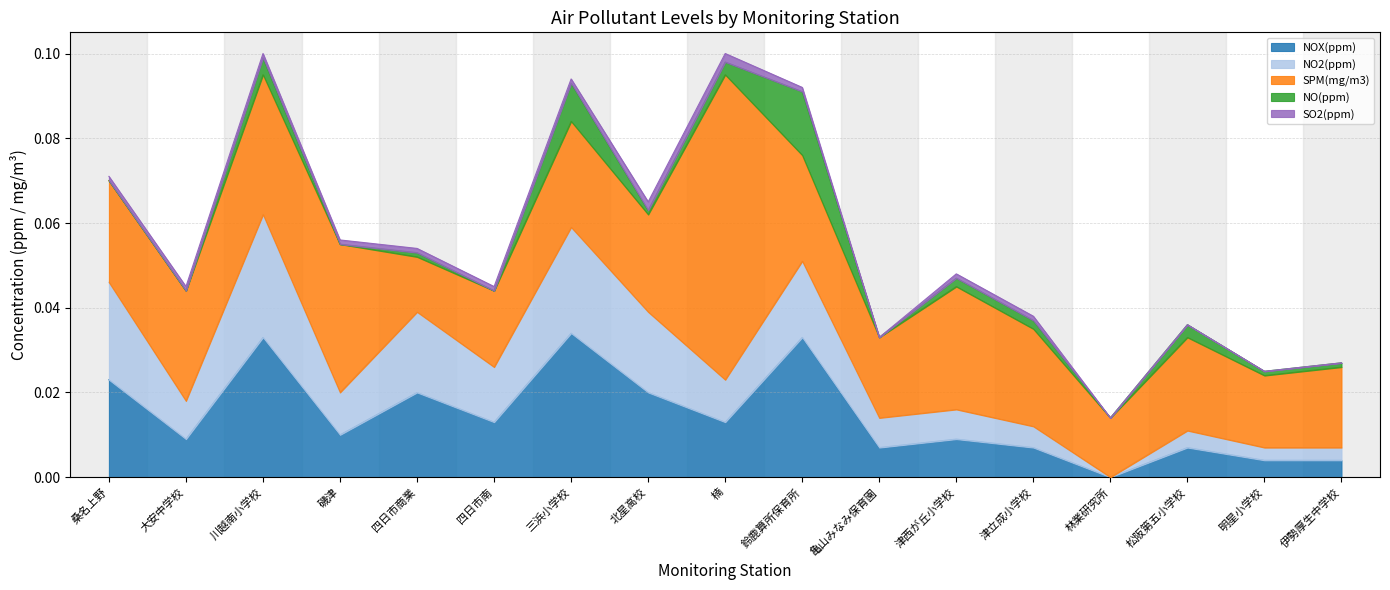

Is it true that SO2(ppm) equals 0.0 at 四日市南?

True